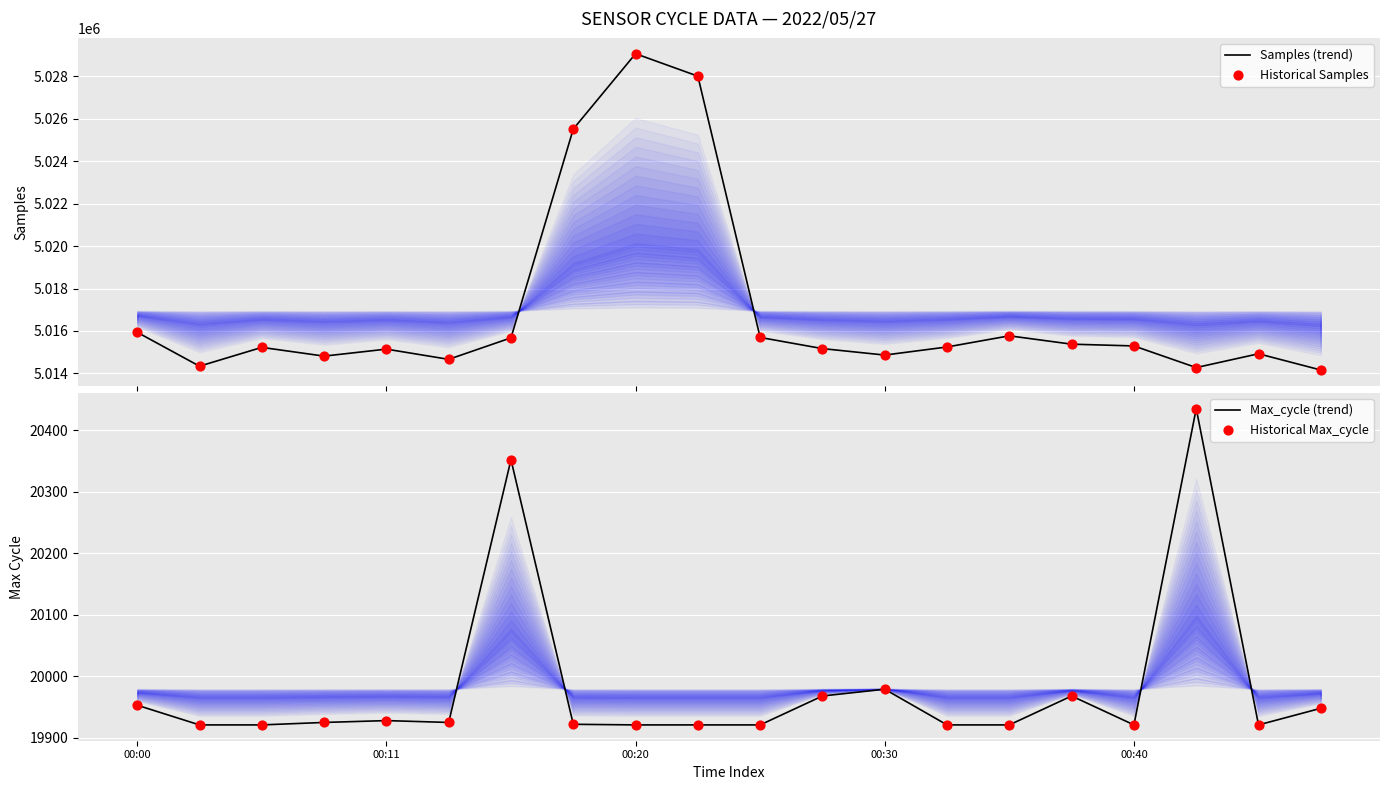

Which series contains the highest Y value?

Samples (trend)